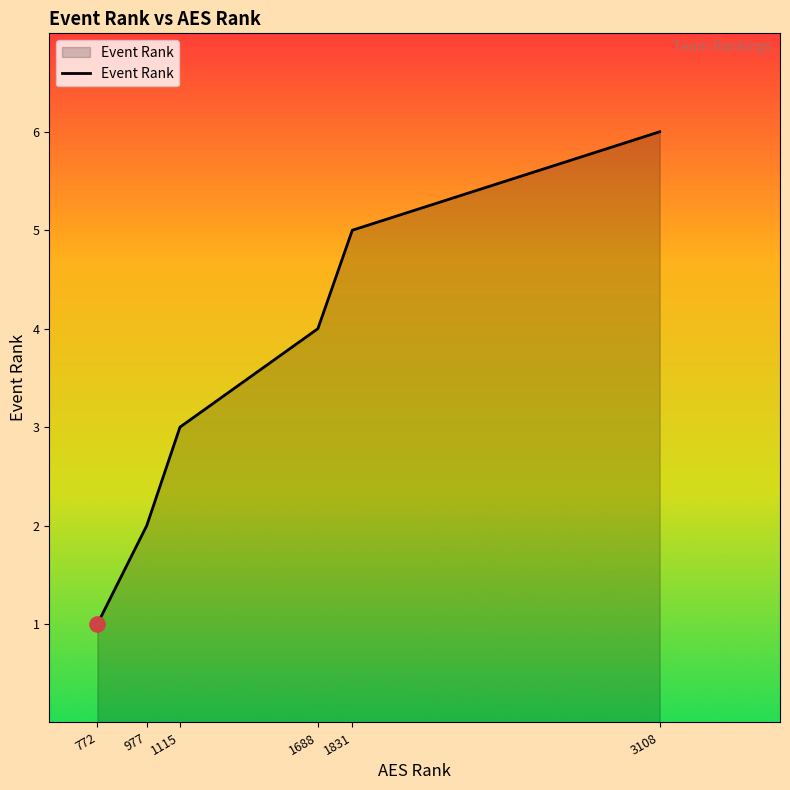

What is the change in value from 772 to 1115?

+2